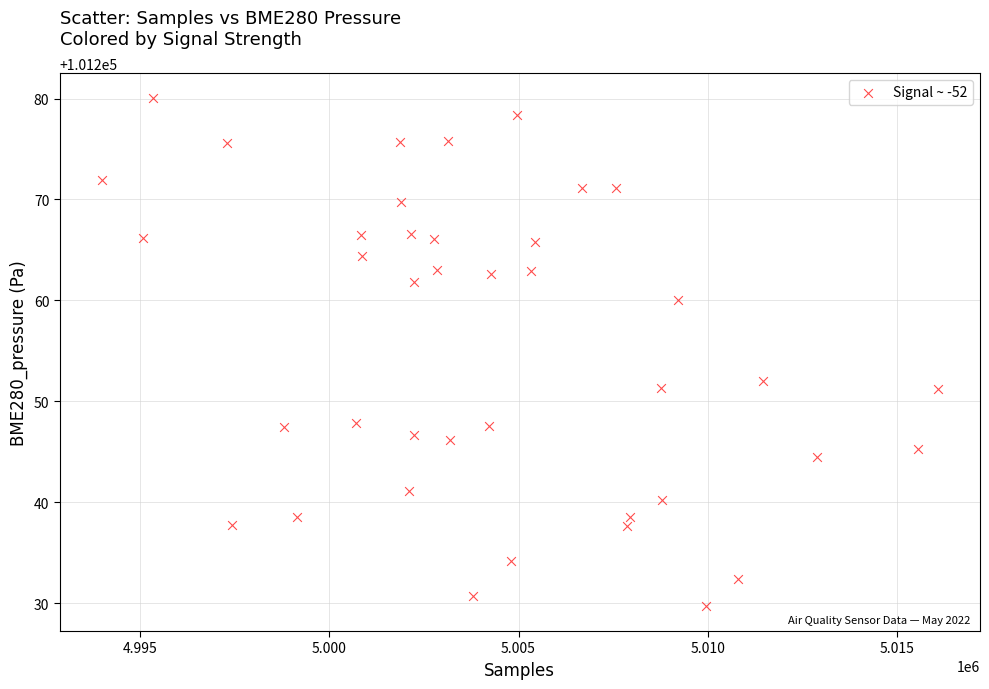

What Y value in the scatter plot is closest to 101254?

101252.0